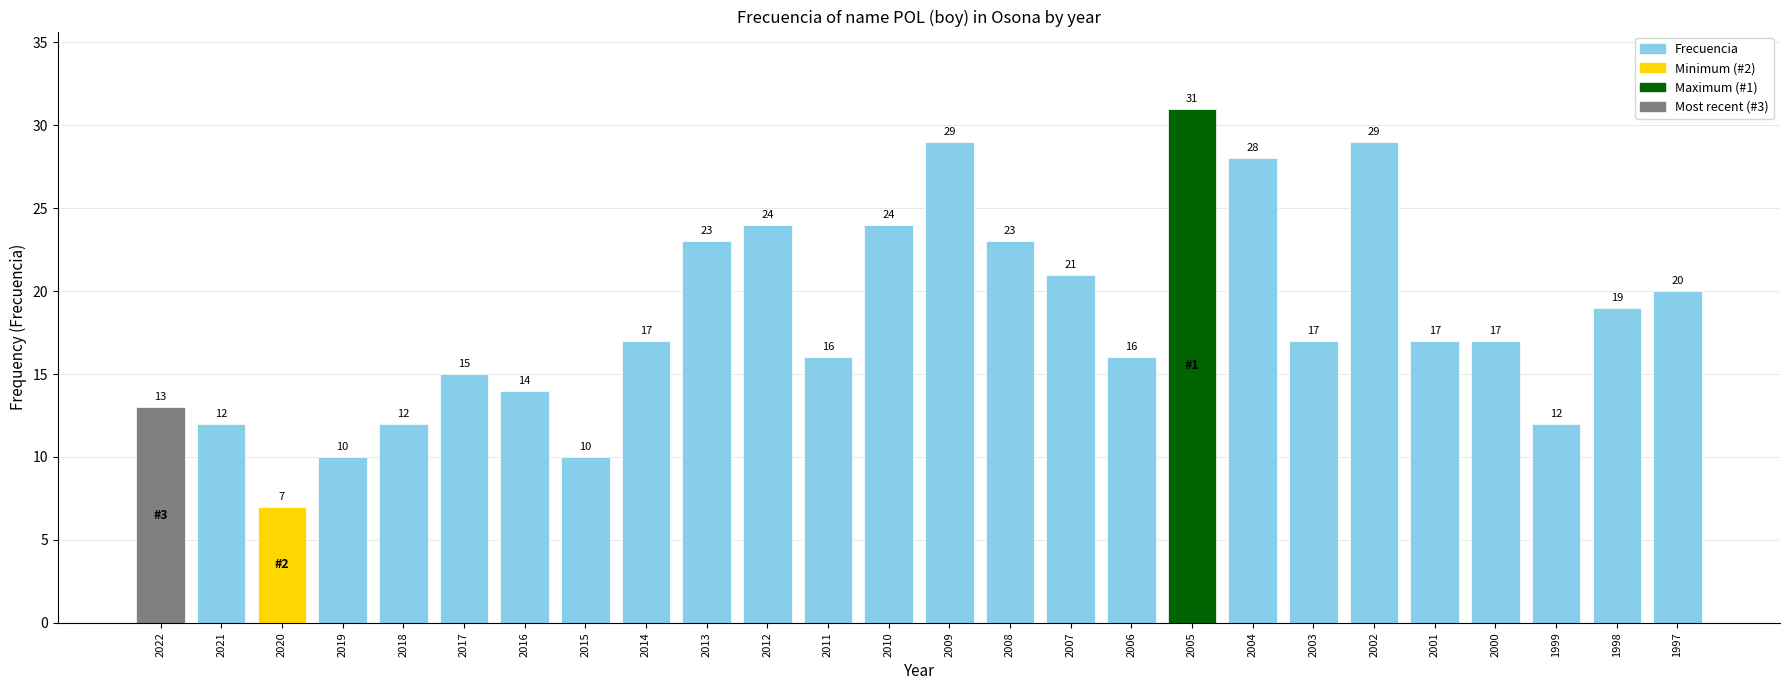

What is the sum of all values?

476